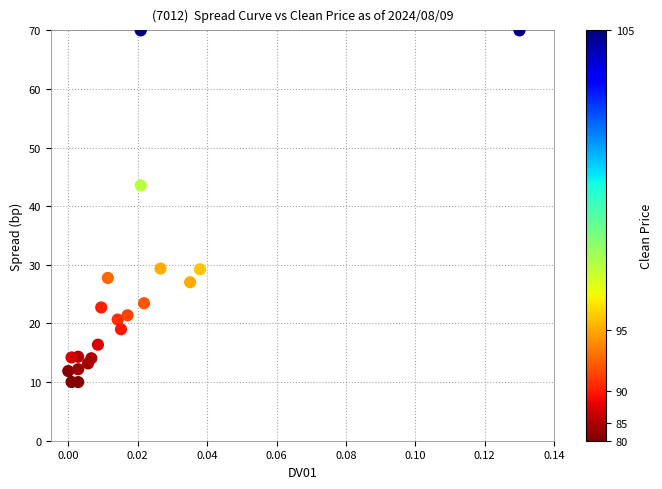

What Y value in the scatter plot is closest to 40?

43.5